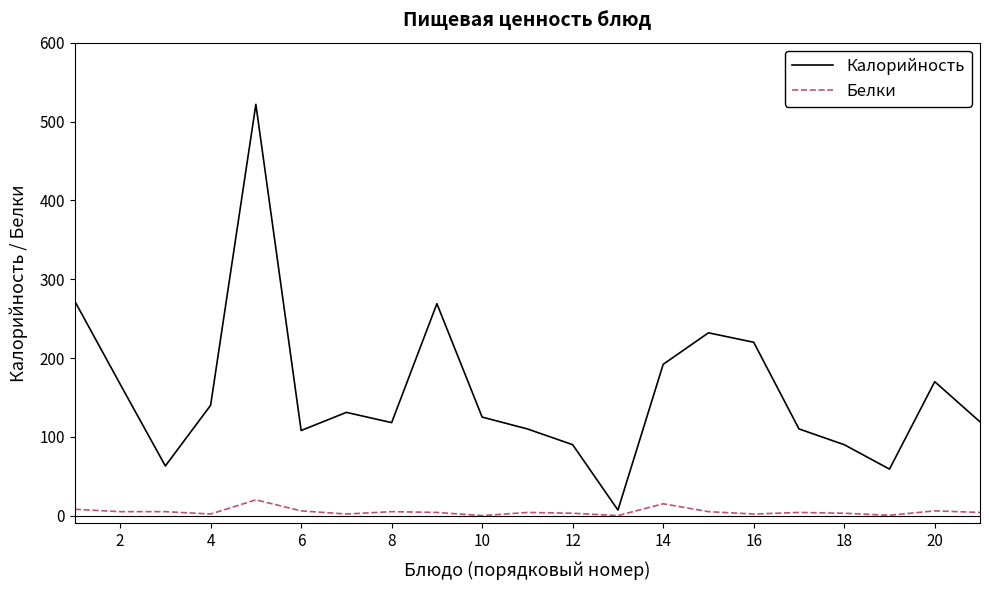

What is the maximum value for Белки?

20.0